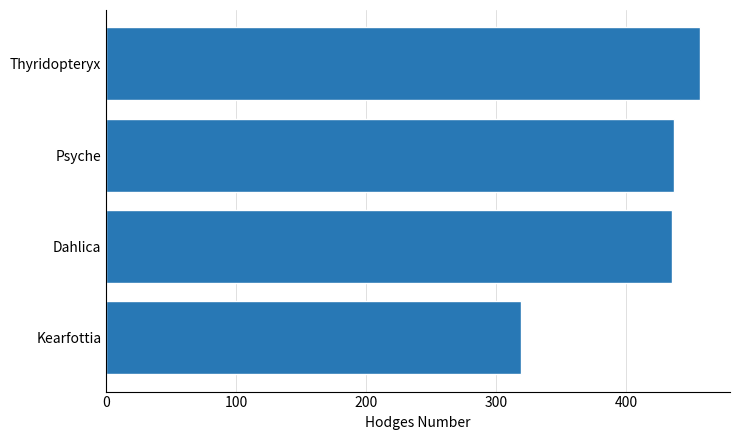

Approximately how many times larger is the value at Dahlica compared to Psyche?

1.0